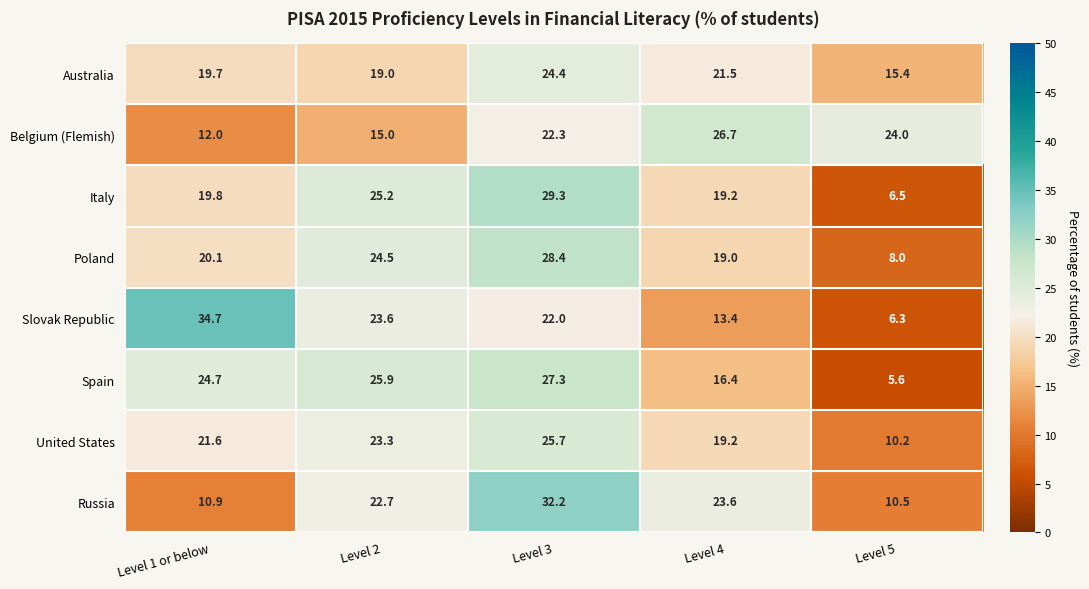

At Level 3, list the series in order from largest to smallest.

Russia, Italy, Poland, Spain, United States, Australia, Belgium (Flemish), Slovak Republic